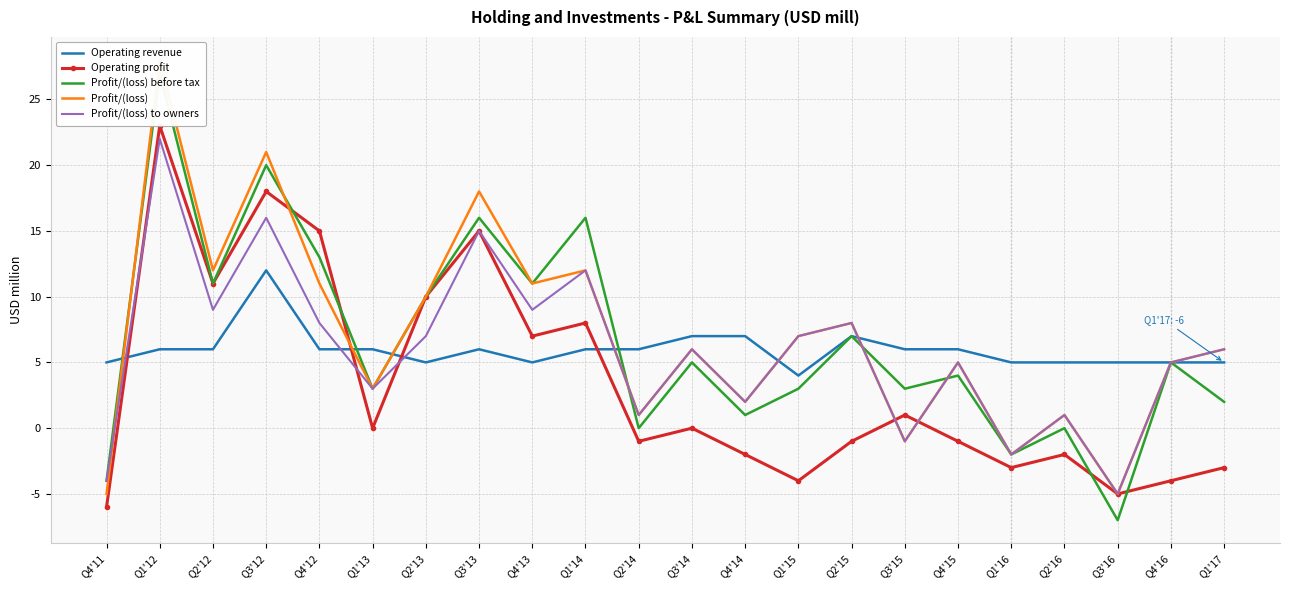

At which category is the sum across all series the highest?

Q1'12